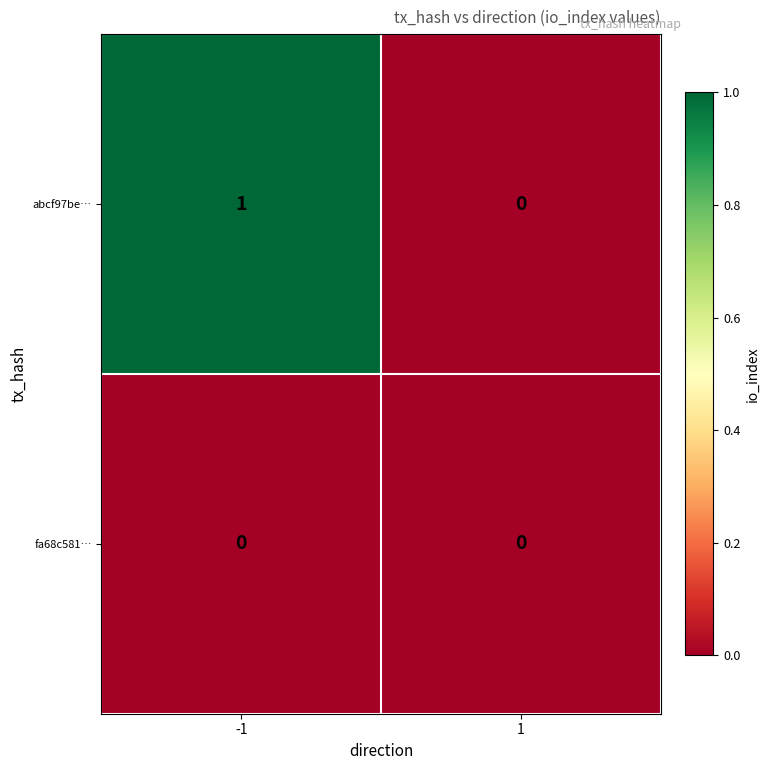

Reading left to right, extract all data points from this chart.

abcf97be…: -1=1	1=0
fa68c581…: -1=0	1=0